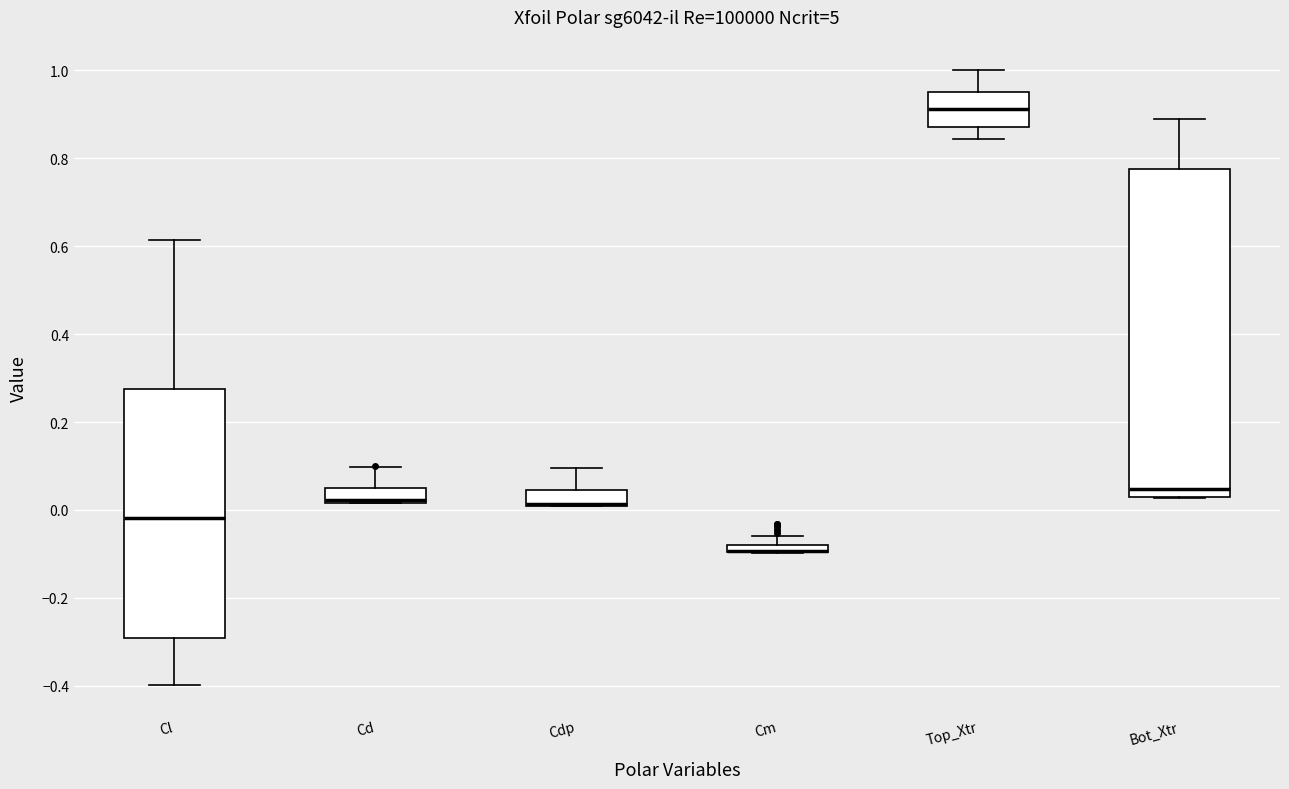

Where is the upper edge of the box for Cd on the y-axis? The values are not printed on the chart, so give them approximately, as read against the axis.

0.04